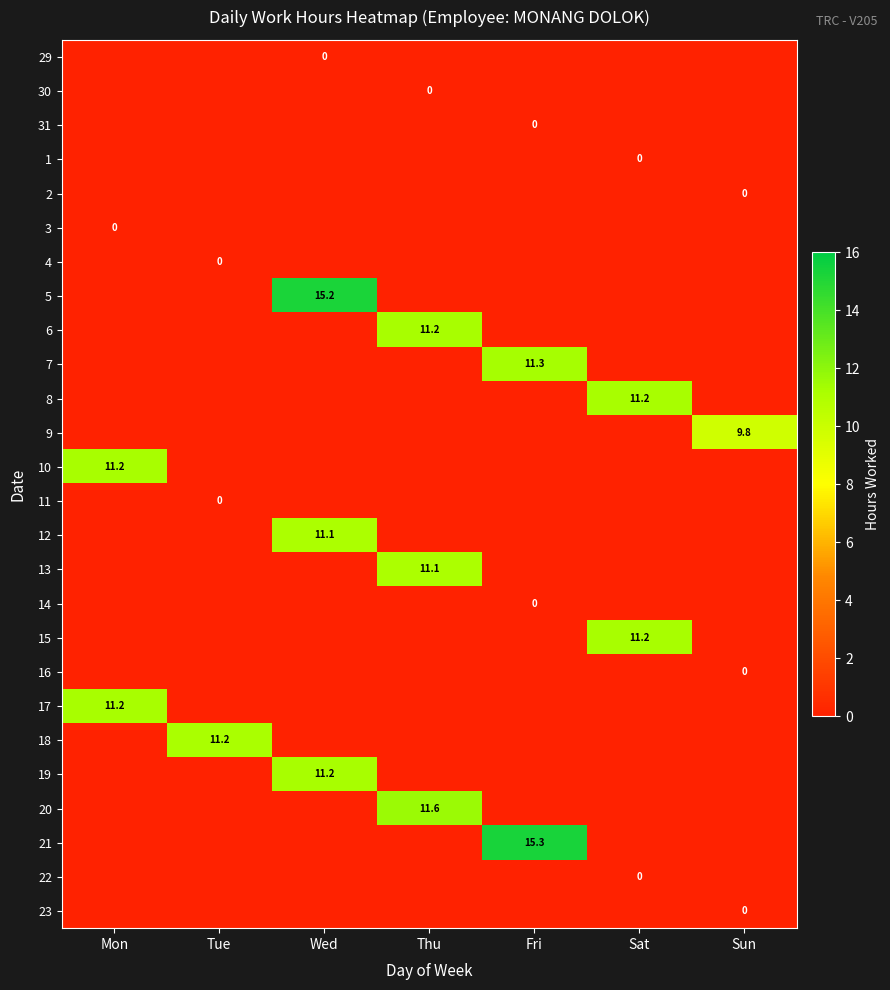

Which label corresponds to the smallest value in the chart?

Mon